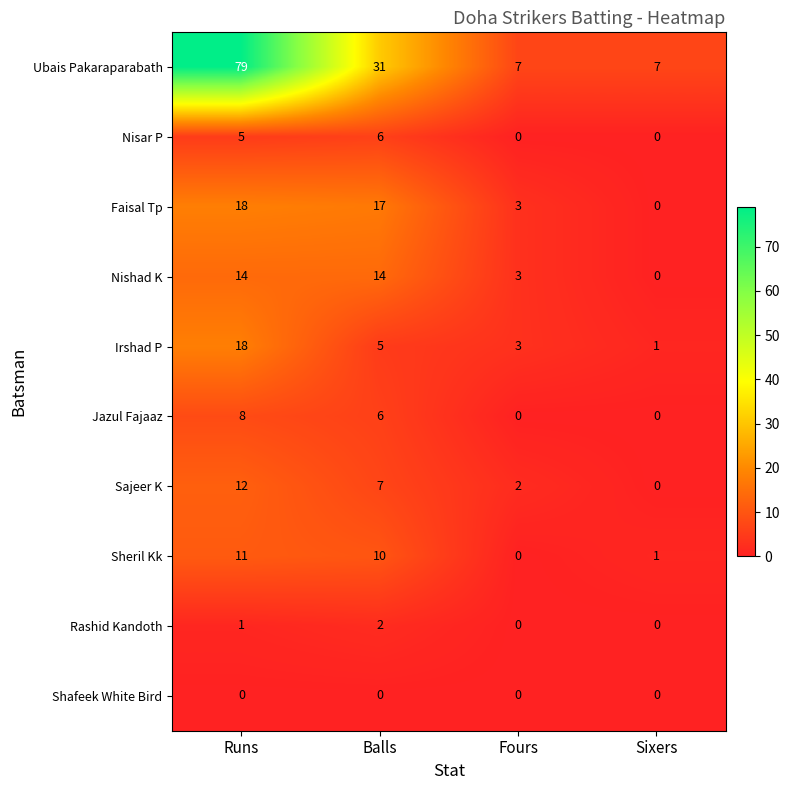

Rank the categories by Irshad P value from lowest to highest.

Sixers, Fours, Balls, Runs